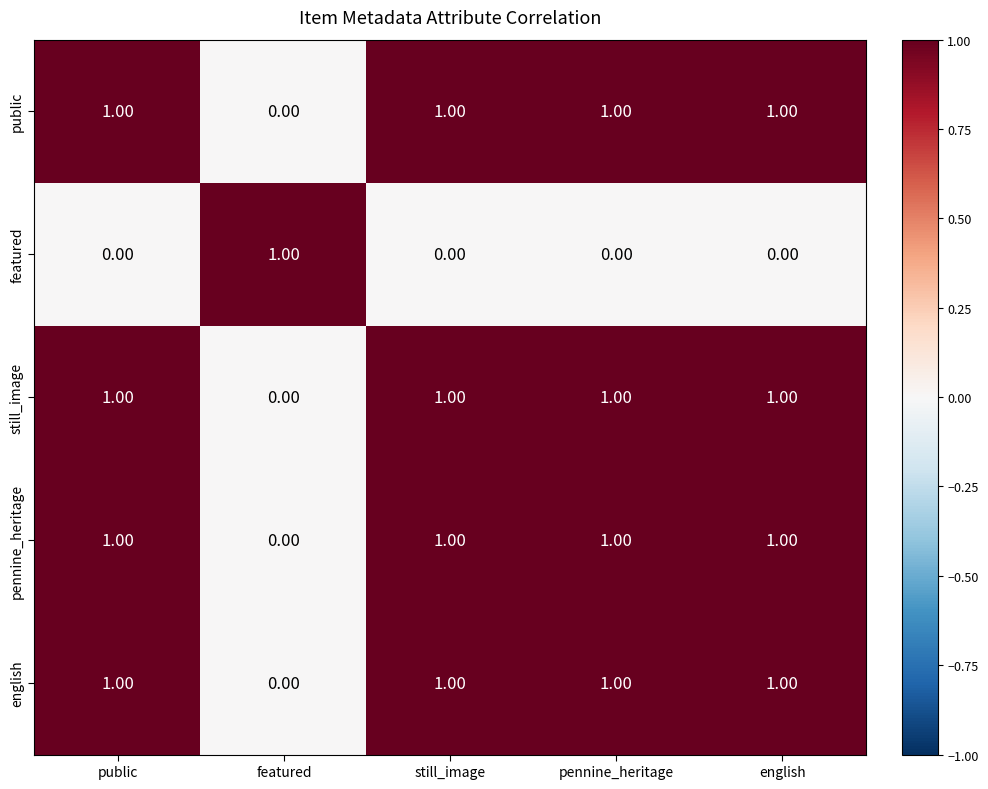

What is the total value across all series at pennine_heritage?

4